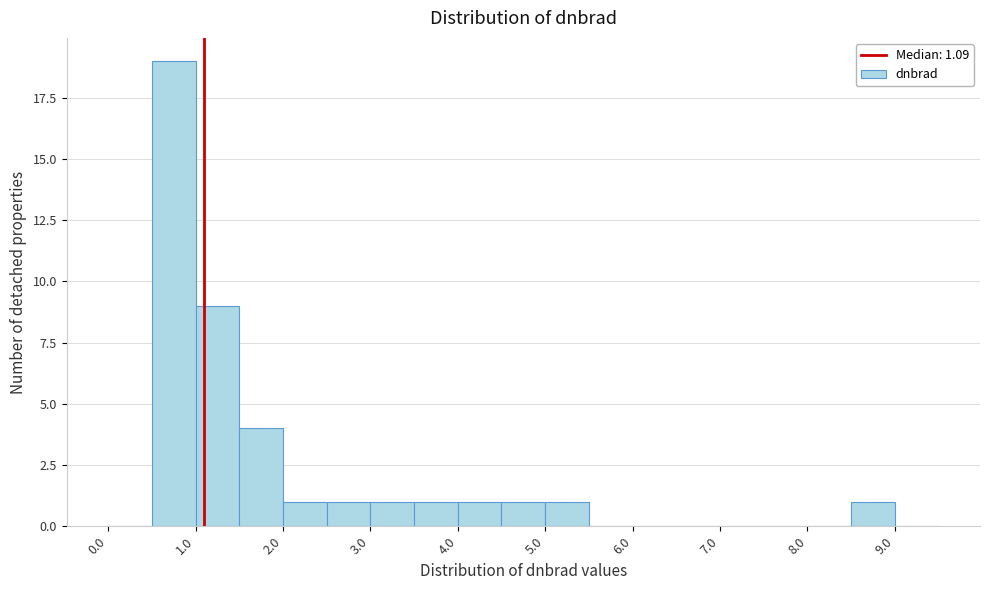

What is the height of the bar covering 5.0 to 5.5 on the x-axis? The values are not printed on the chart, so give them approximately, as read against the axis.

1